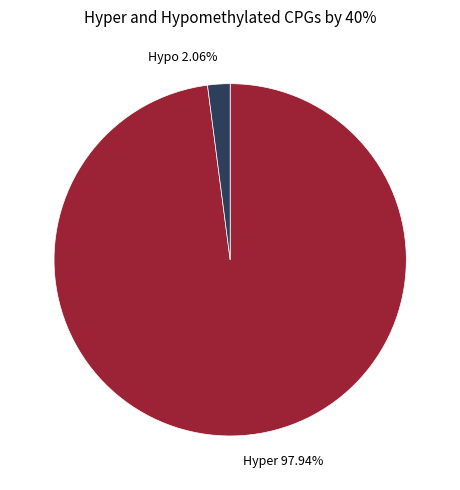

How many segments does this pie chart have?

2